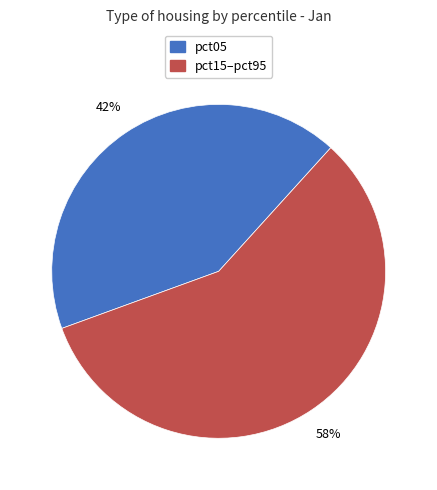

Is there a majority slice in this chart?

Yes